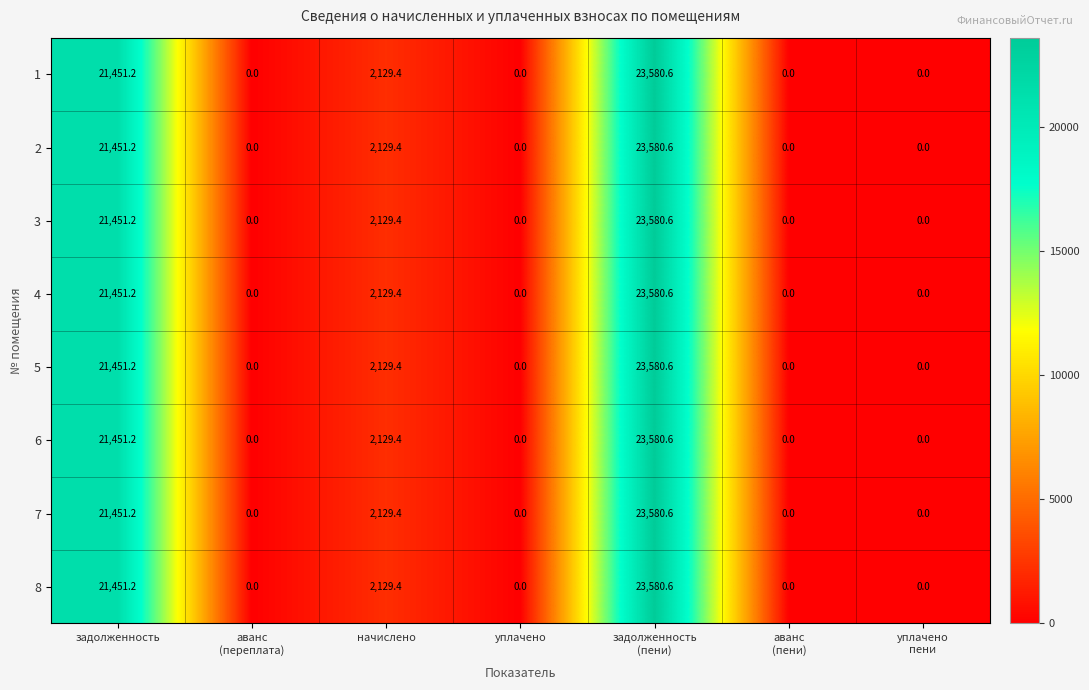

What is the greatest value displayed?

23580.6